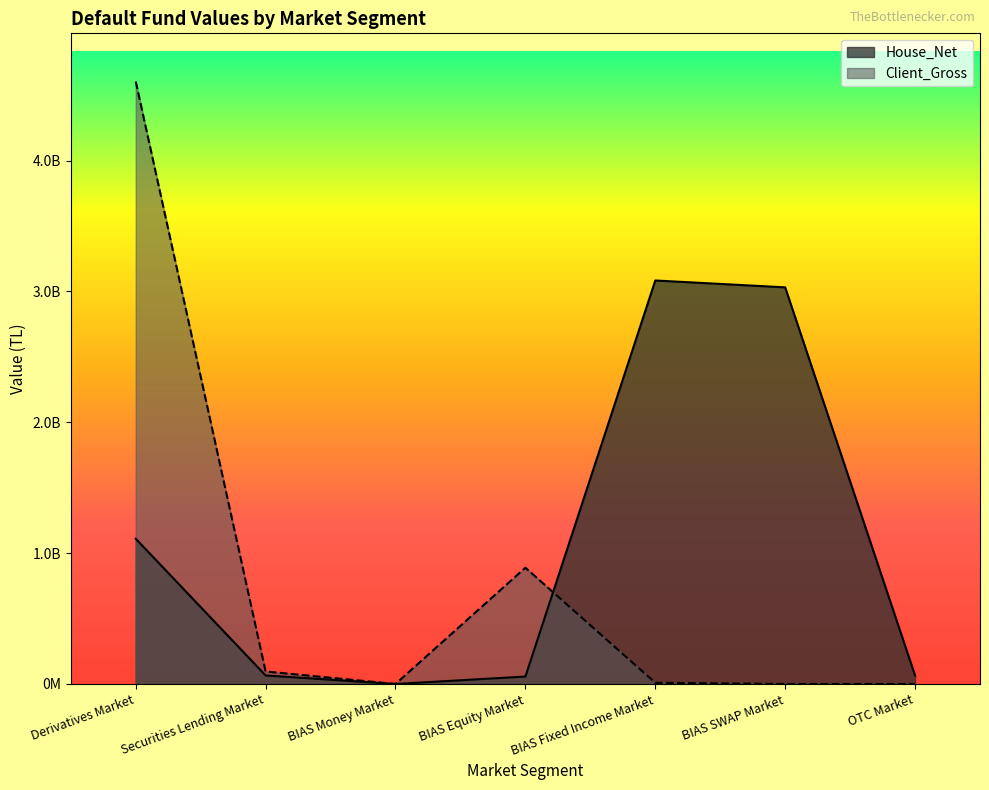

Which has a higher value, BIAS Equity Market or Securities Lending Market?

Securities Lending Market